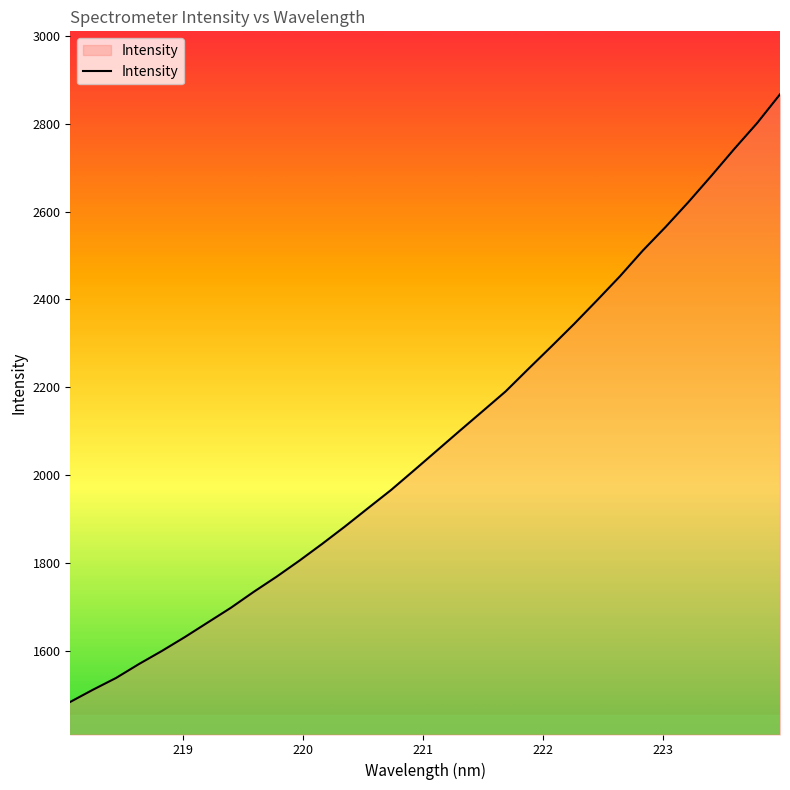

What is the maximum value shown in the chart?

2866.9